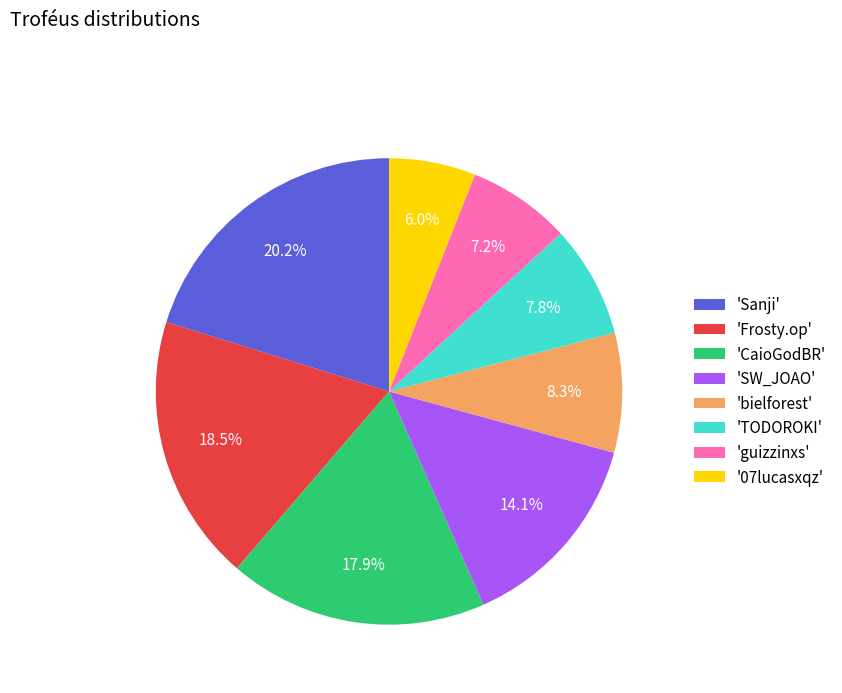

What is the ratio of the value at '07lucasxqz' to the value at 'guizzinxs'?

0.8